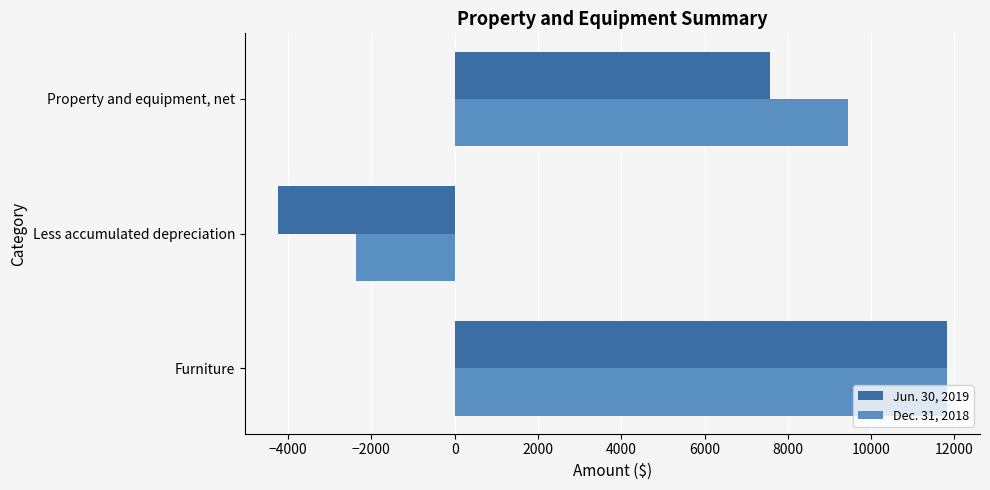

List the labels in order of Dec. 31, 2018 value, smallest first.

Less accumulated depreciation, Property and equipment, net, Furniture